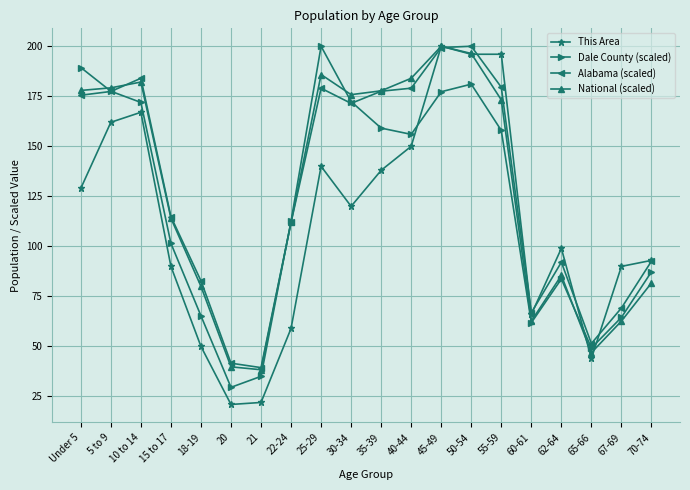

The This Area series shows 174.0 at 62-64. True or false?

False